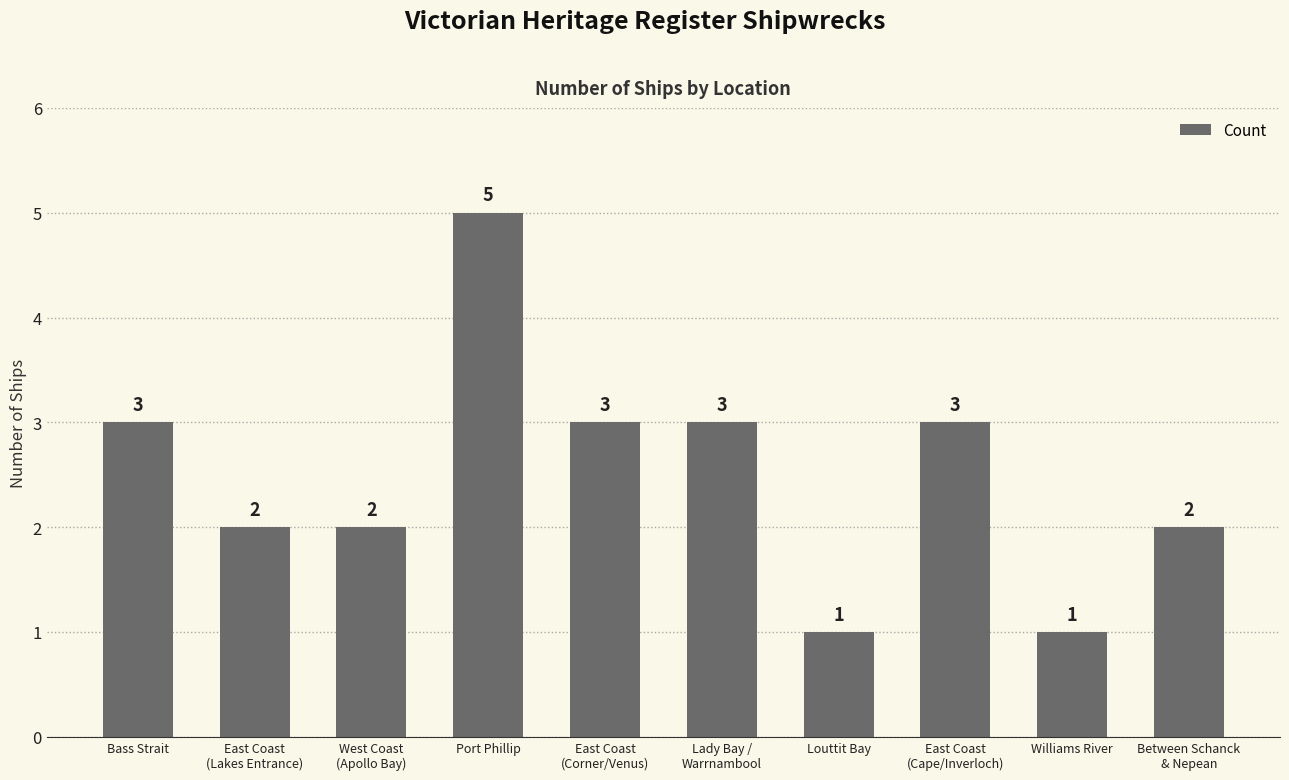

Are the bars grouped side by side (vs. stacked)?

No